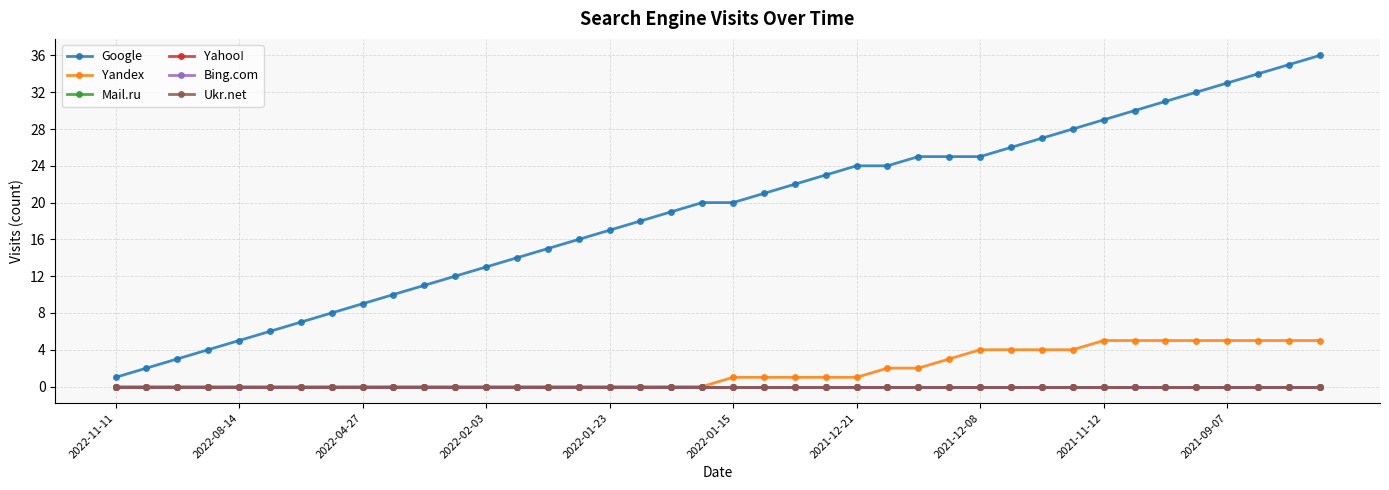

Does the chart have visible grid lines?

Yes